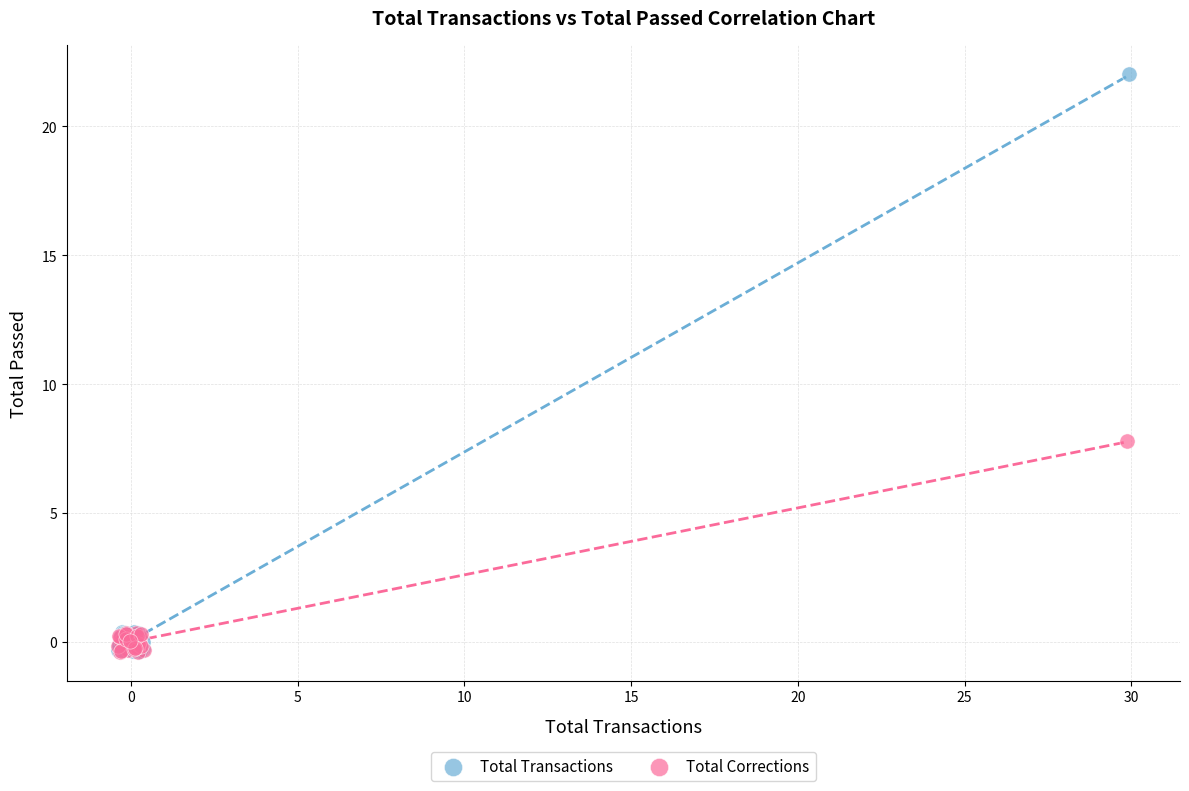

What are all the series names shown in the legend?

Total Transactions, Total Corrections